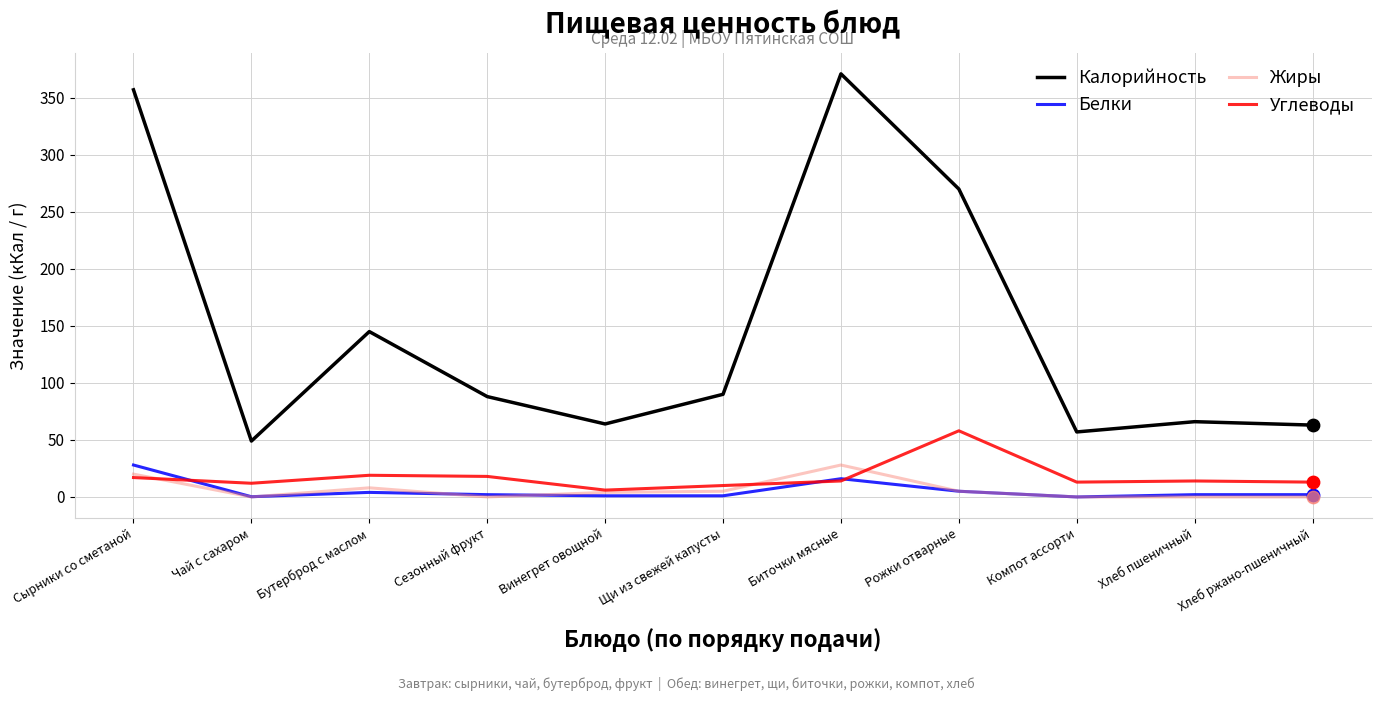

Is the value of Калорийность at Щи из свежей капусты greater than the value of Углеводы at Щи из свежей капусты?

Yes